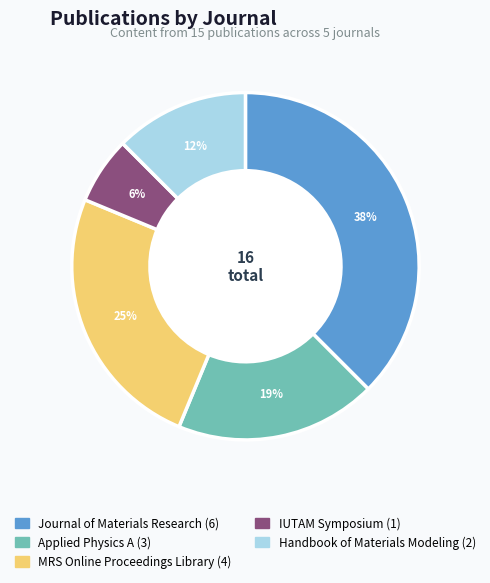

Is there any slice that represents more than half of the pie?

No